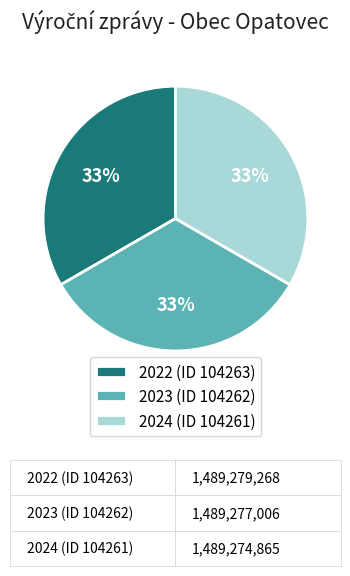

Is there a majority slice in this chart?

No